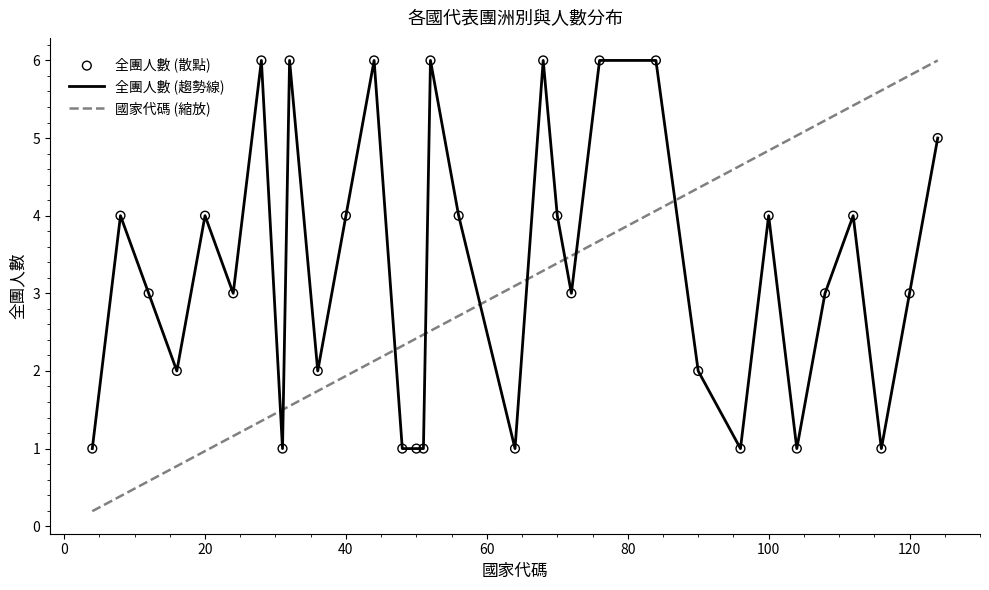

True or false: 全團人數 (趨勢線) and 國家代碼 (縮放) intersect in this chart.

True